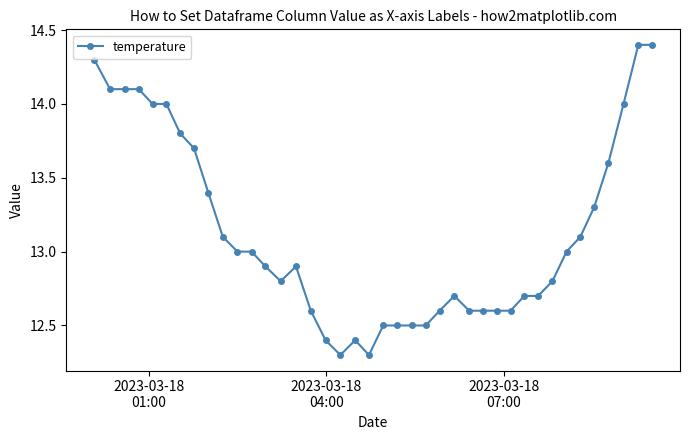

What is the difference between the maximum and minimum values?

2.1